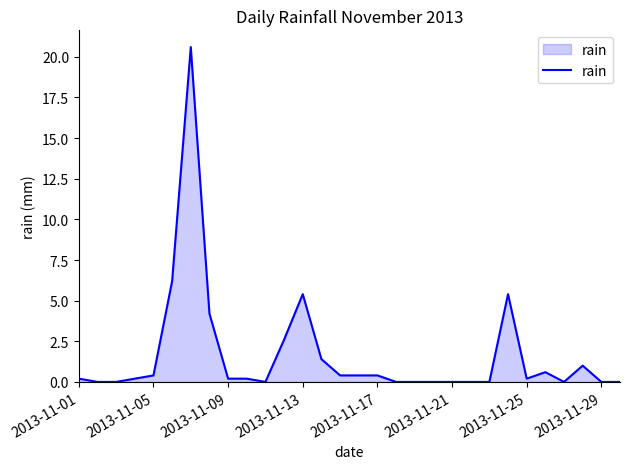

Does the chart display data point markers on the line(s)?

No